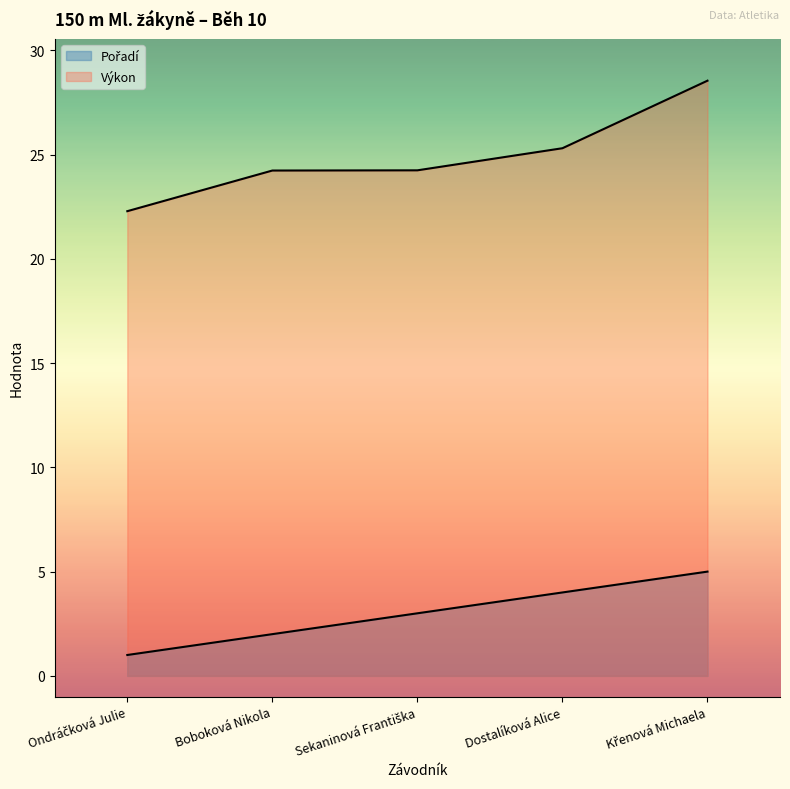

Reading left to right, extract all data points from this chart.

Pořadí: 1.0	2.0	3.0	4.0	5.0
Výkon: 22.3	24.2	24.2	25.3	28.6